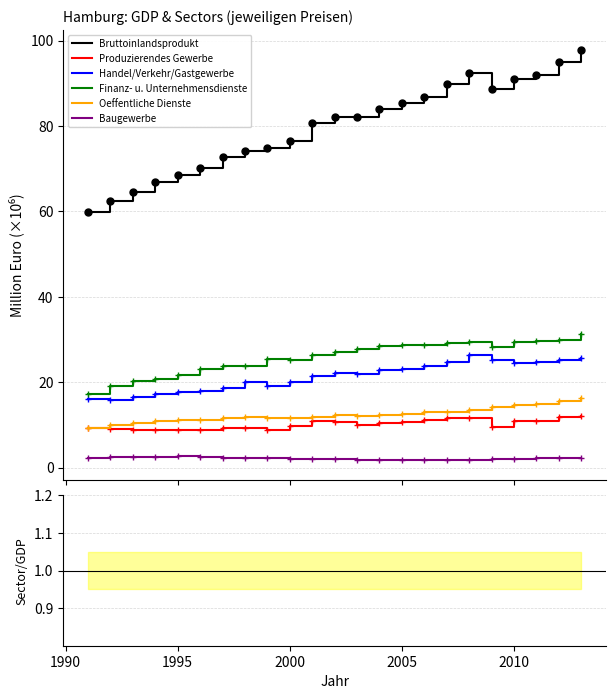

True or false: Handel/Verkehr/Gastgewerbe and Bruttoinlandsprodukt intersect in this chart.

False